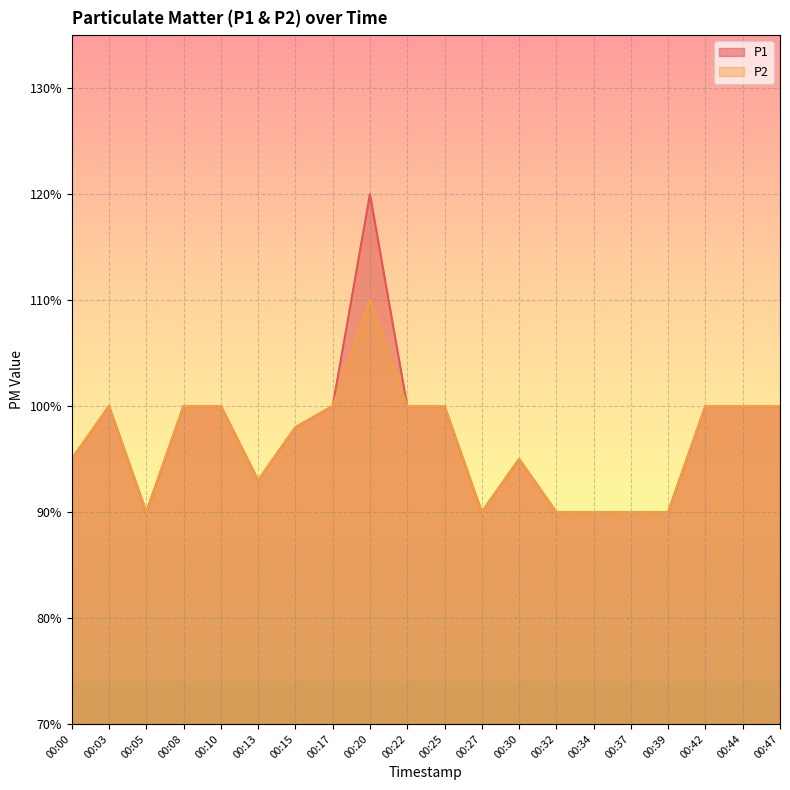

Where is the first local maximum for P2?

00:03